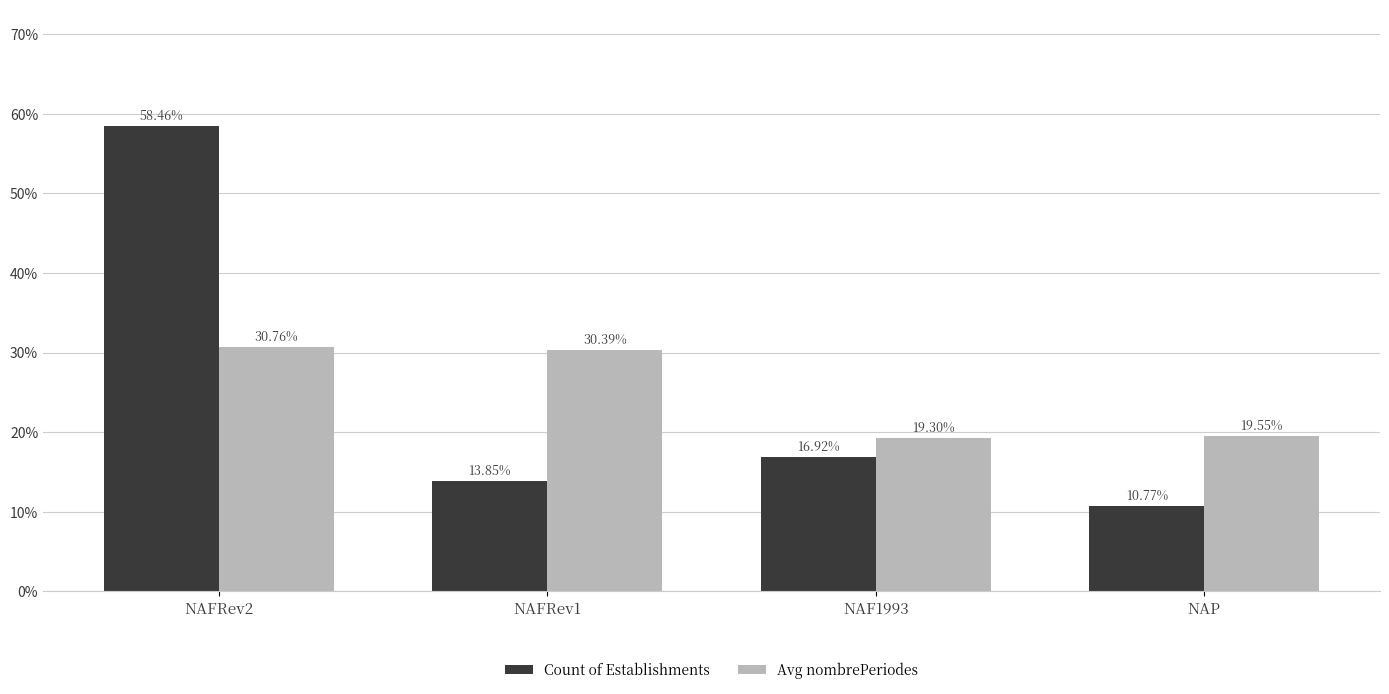

What is the difference between the Count of Establishments values at NAP and NAFRev2?

47.7